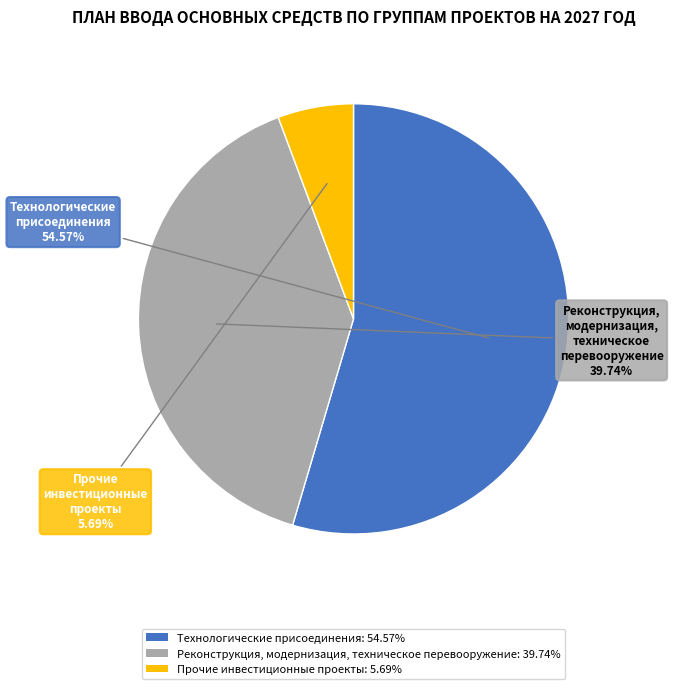

Is there any slice that represents more than half of the pie?

Yes